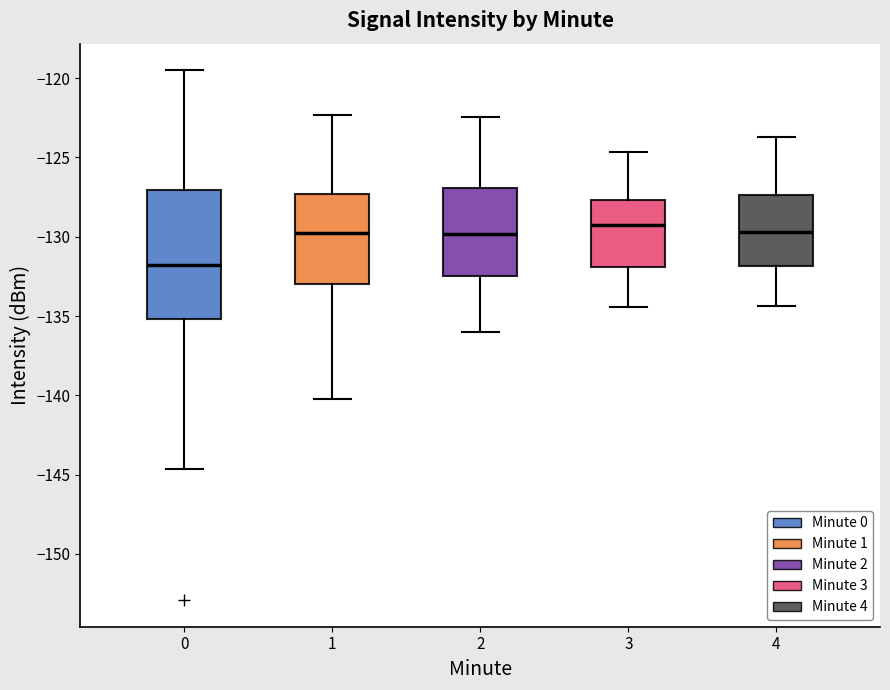

Where is the lower edge of the box at x = 2 on the y-axis? The values are not printed on the chart, so give them approximately, as read against the axis.

-132.5